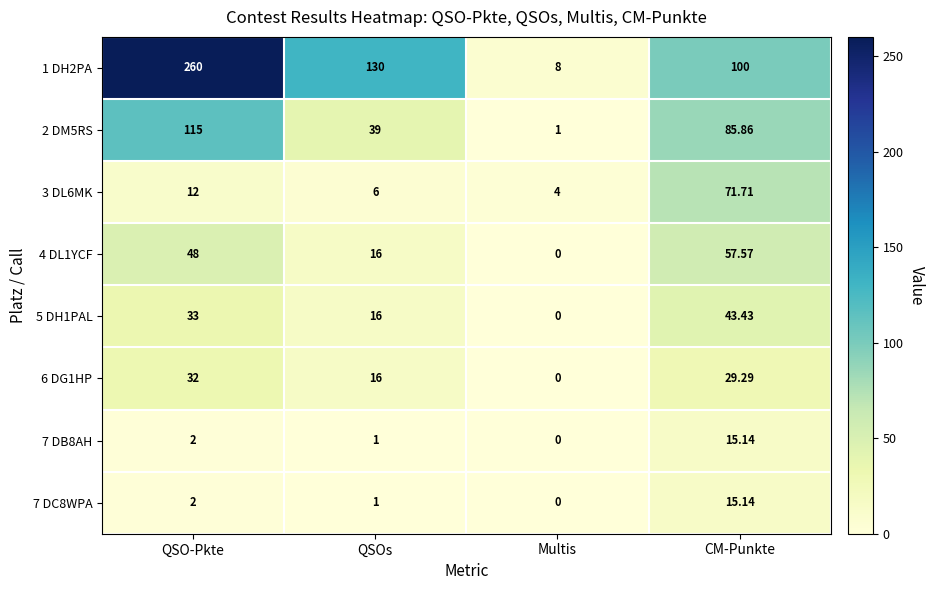

List the labels in order of 2 DM5RS value, smallest first.

Multis, QSOs, CM-Punkte, QSO-Pkte